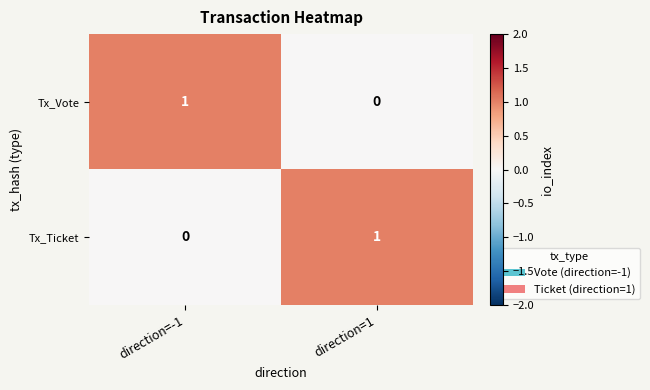

How many categories are shown in the chart?

2